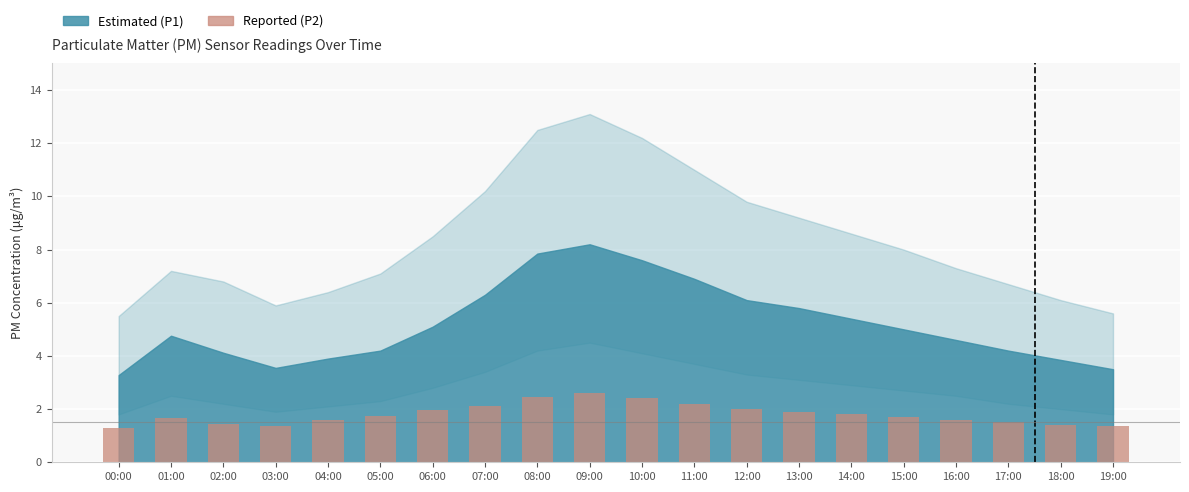

What is the sum of the values at 16:00 and 14:00?

3.4